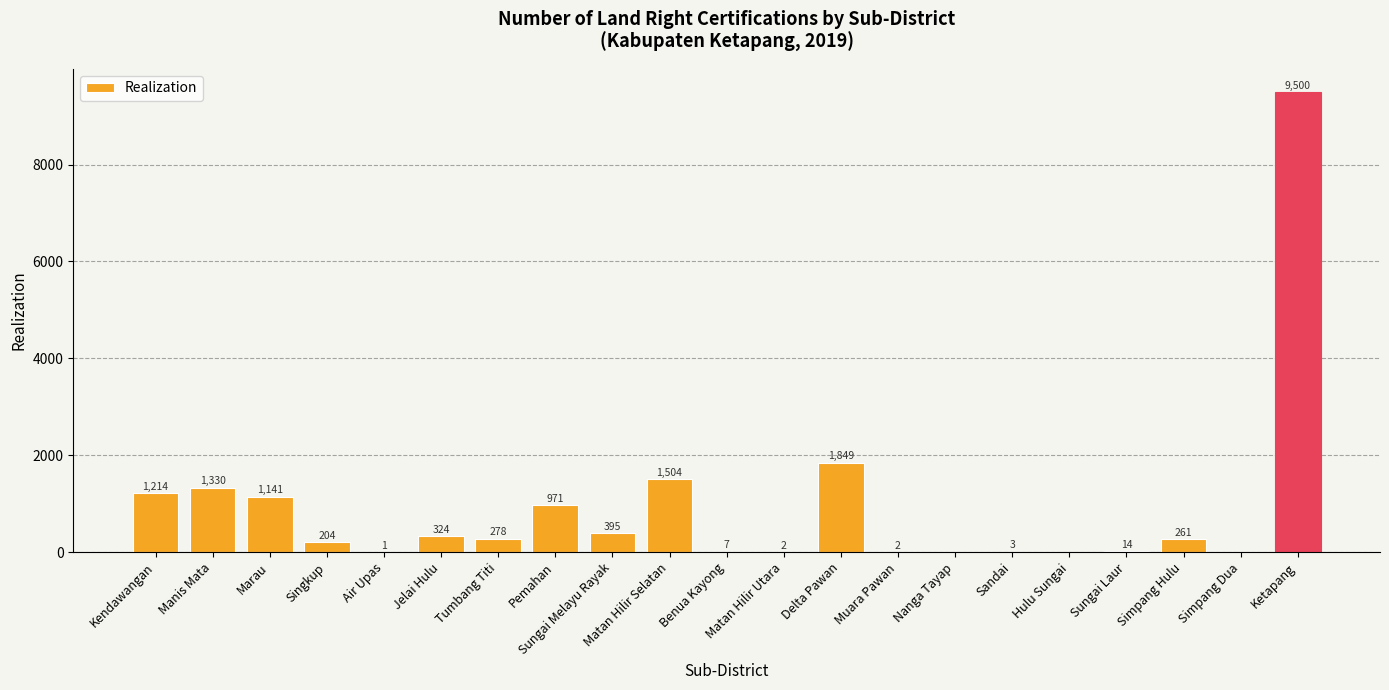

What is the sum of the values at Sandai and Pemahan?

974